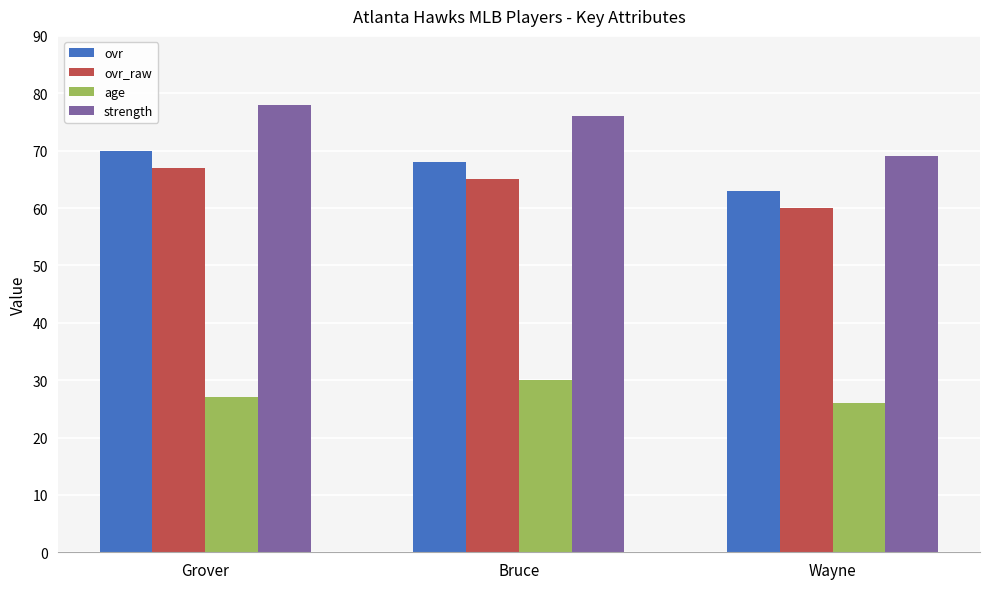

What position from the left is Grover?

1